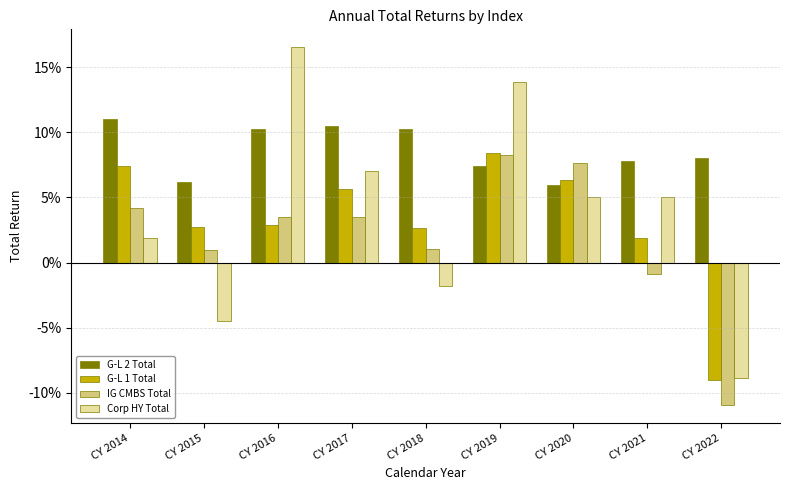

Does the chart contain stacked bars?

No